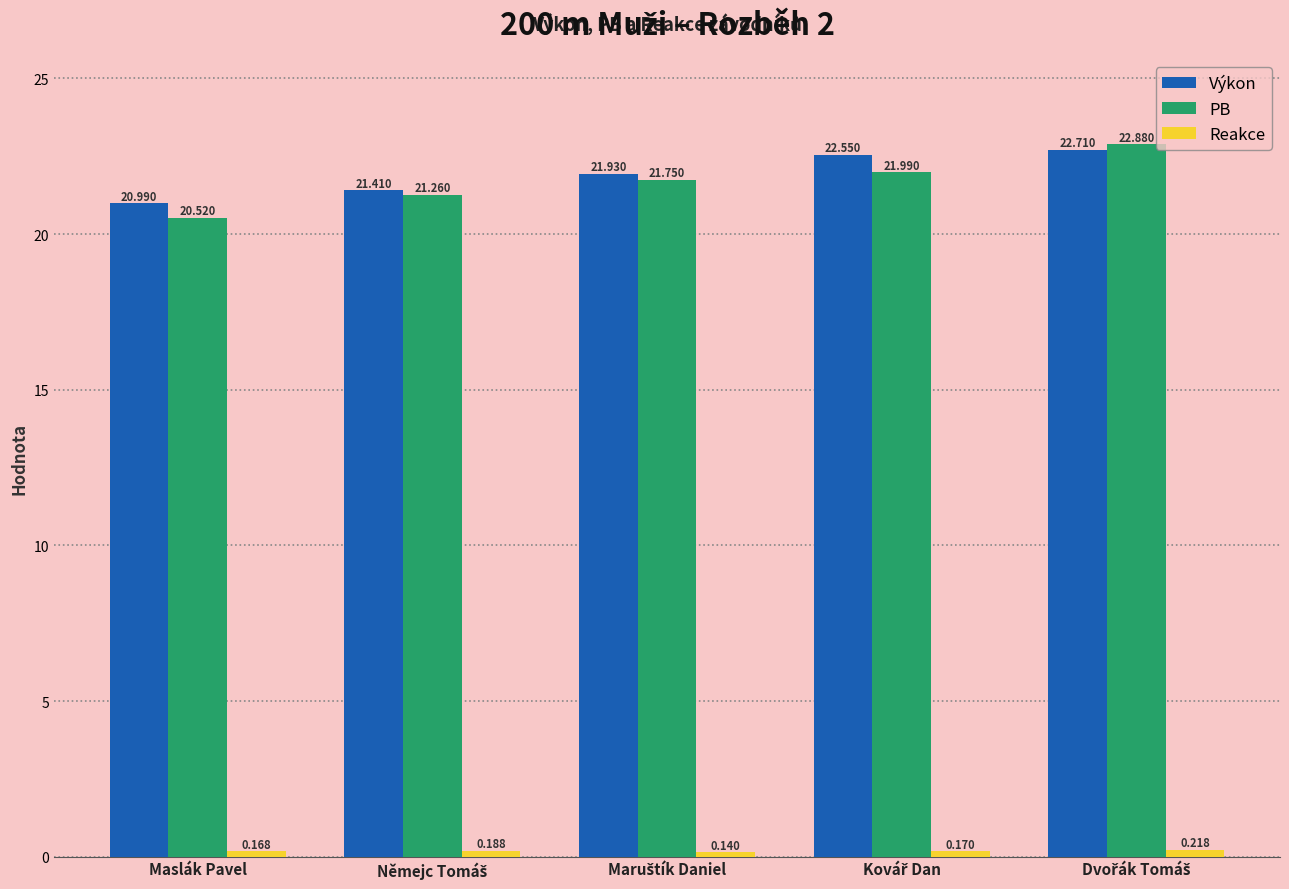

Which series has the widest spread of values?

PB